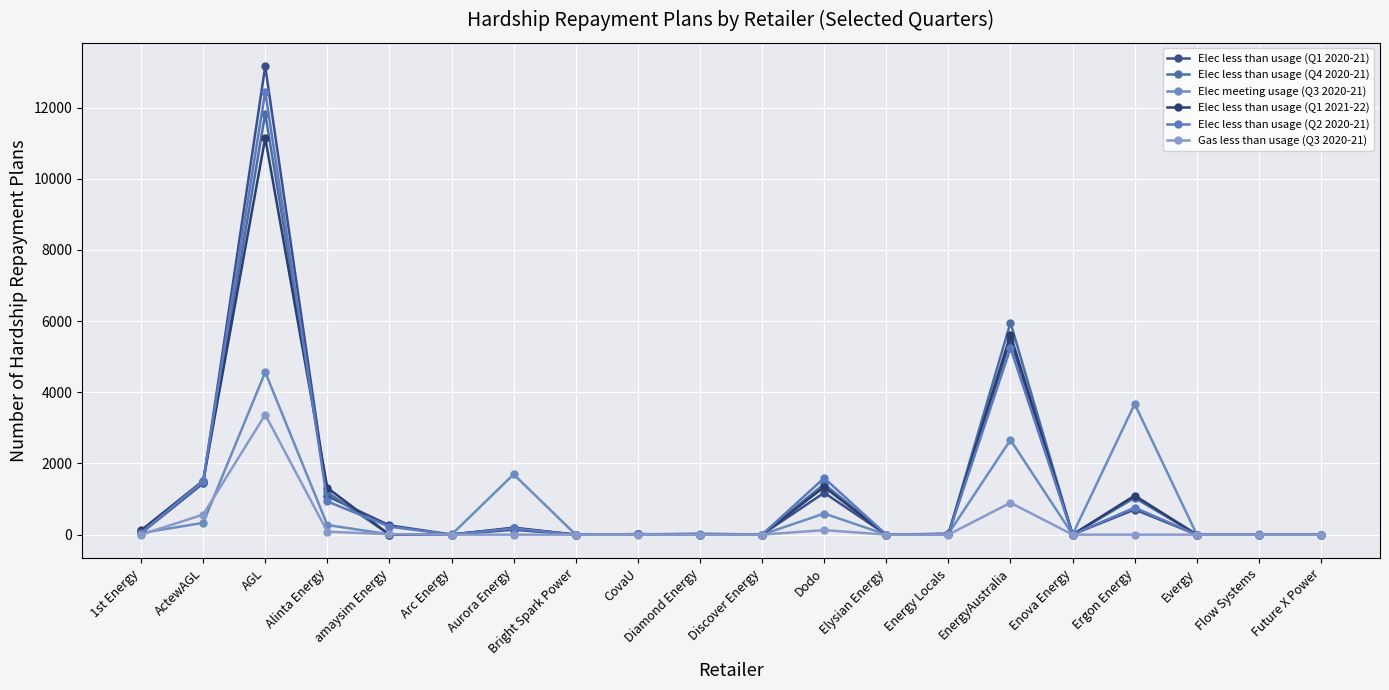

List the series in order of their peak value, lowest first.

Gas less than usage (Q3 2020-21), Elec meeting usage (Q3 2020-21), Elec less than usage (Q1 2021-22), Elec less than usage (Q4 2020-21), Elec less than usage (Q2 2020-21), Elec less than usage (Q1 2020-21)